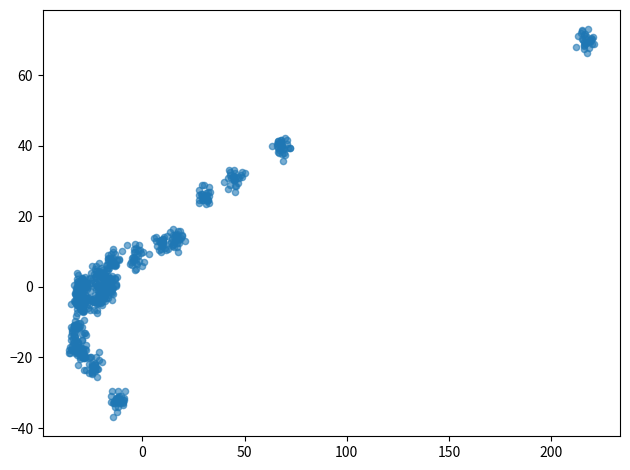

What is the range of Y values (max minus min)?

109.8